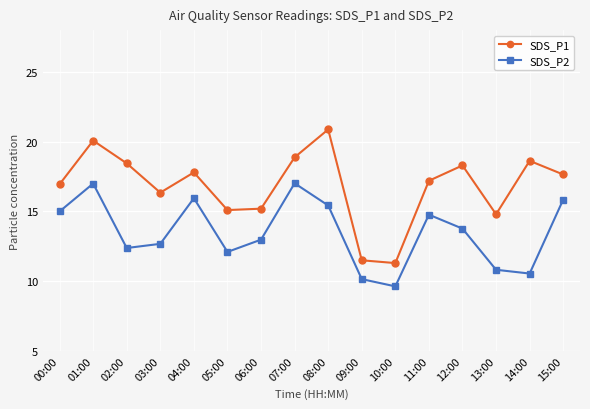

Rank the series by their maximum value, from lowest to highest.

SDS_P2, SDS_P1